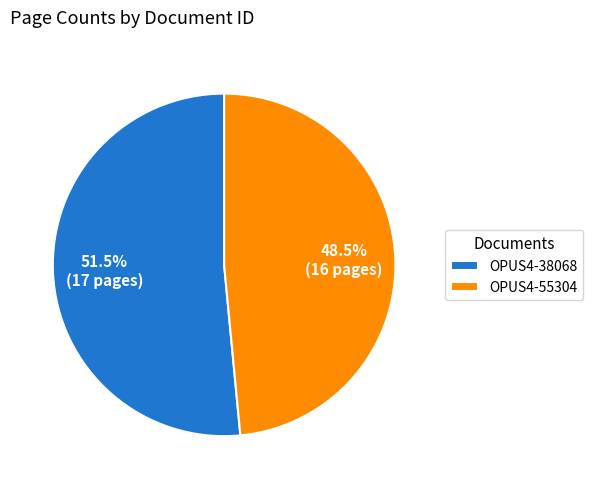

Does OPUS4-55304 account for over 50% of the chart?

No